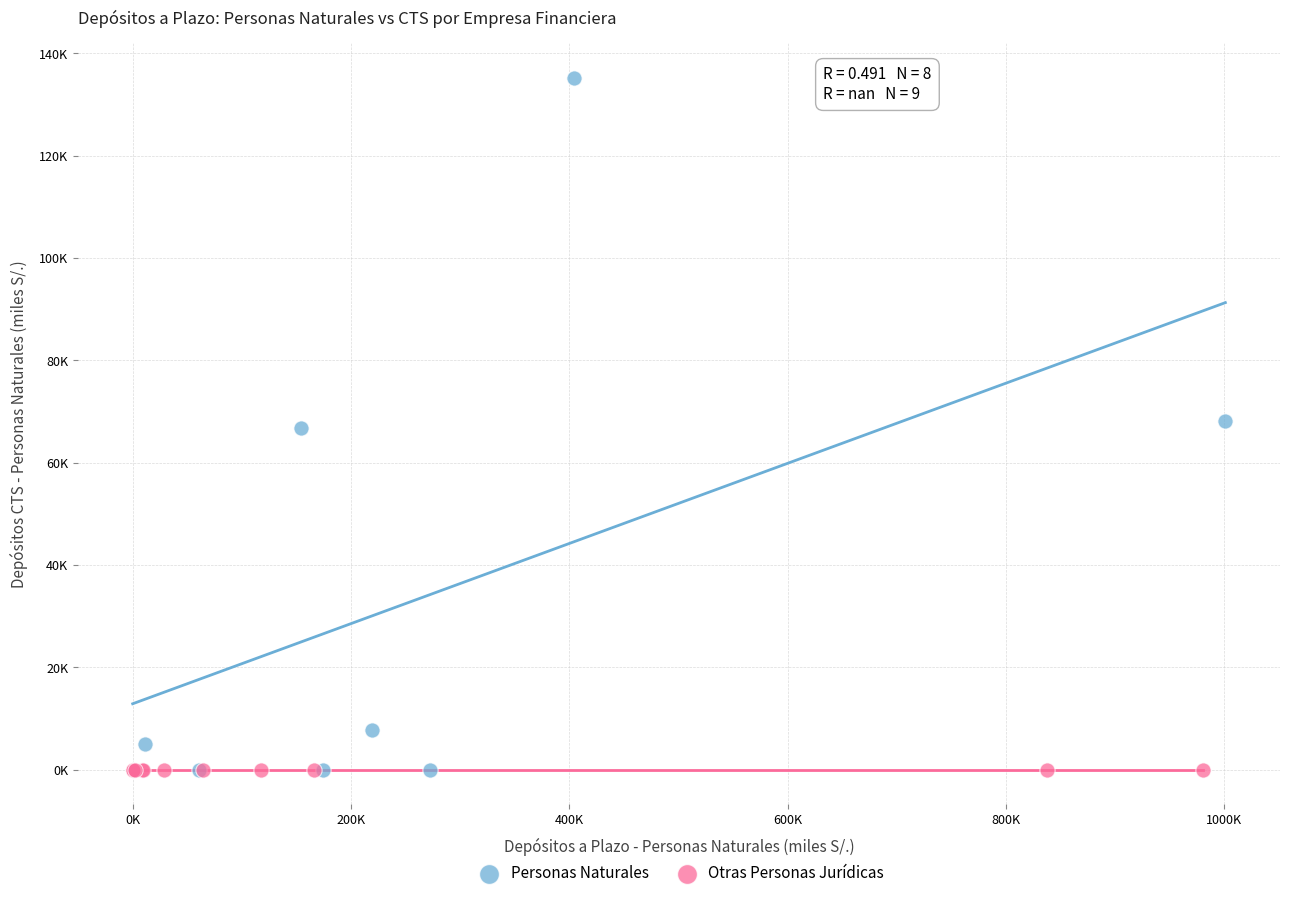

What are all the series names shown in the legend?

Personas Naturales, Otras Personas Jurídicas